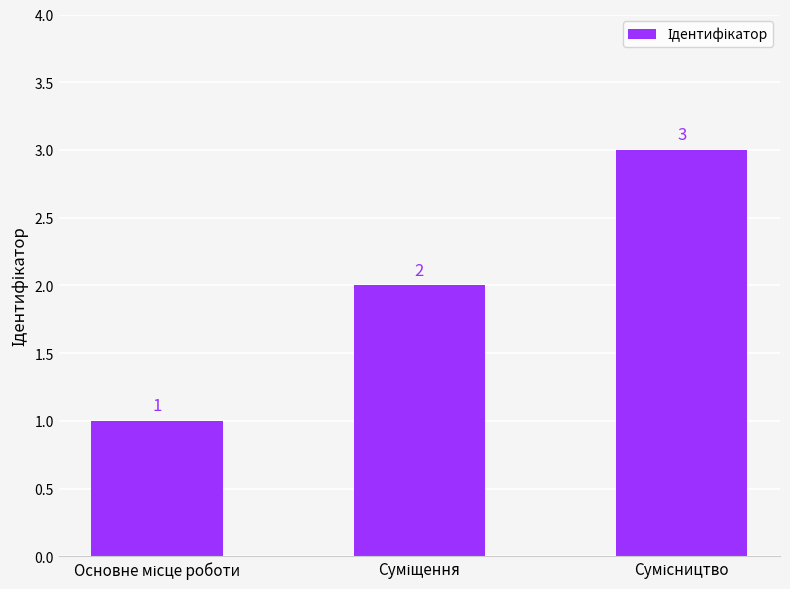

What is the sum of all values?

6